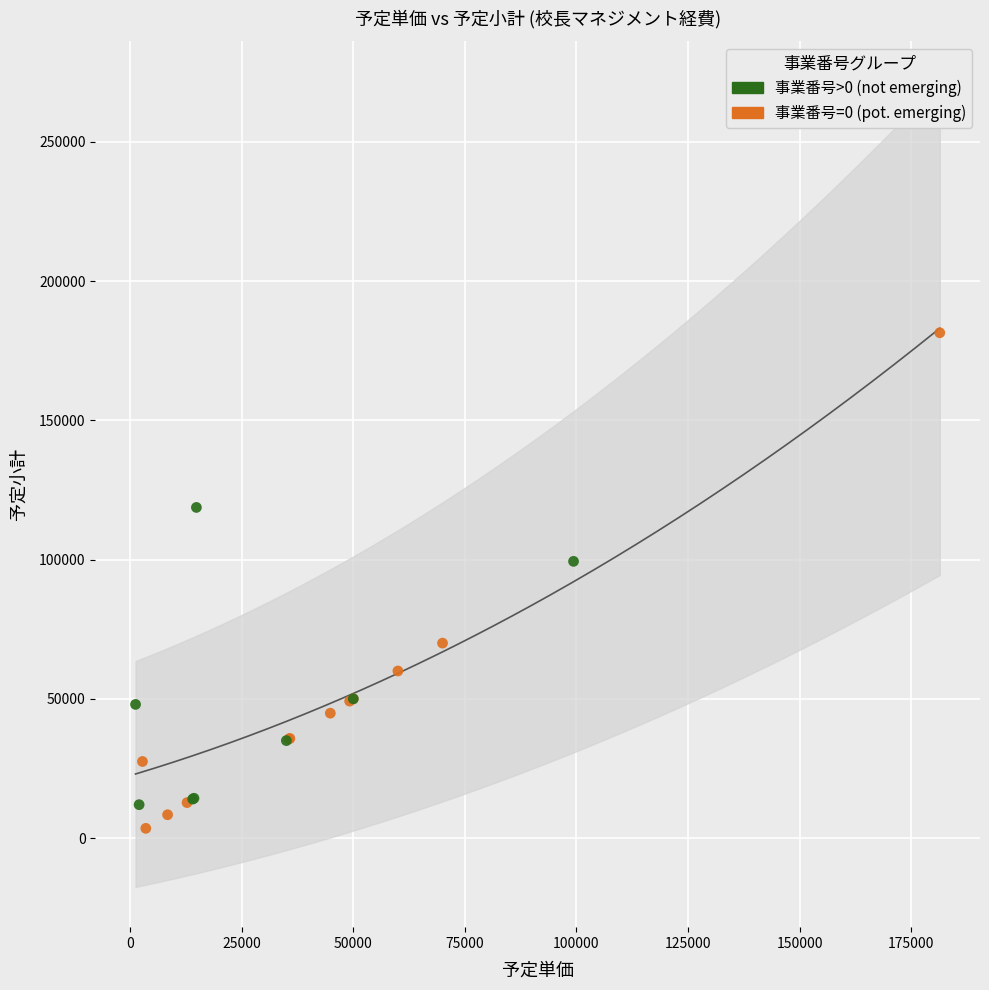

Which series has the largest Y range (max minus min)?

事業番号=0 (pot. emerging)